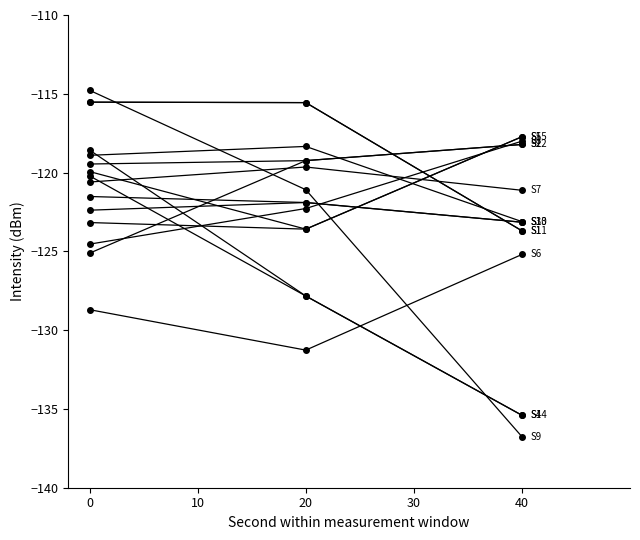

At which category is the sum across all series the highest?

20